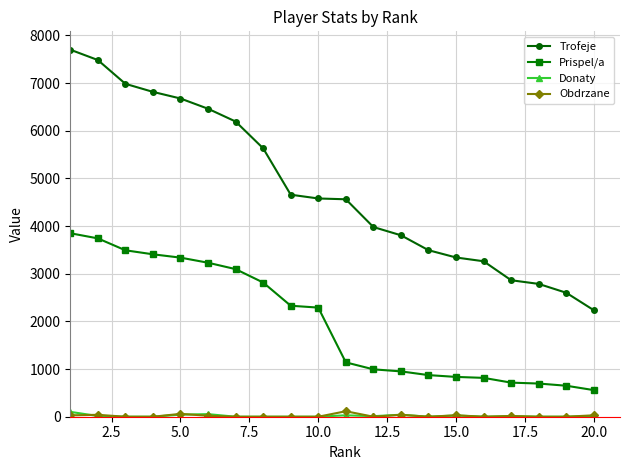

Which series has the widest spread of values?

Trofeje